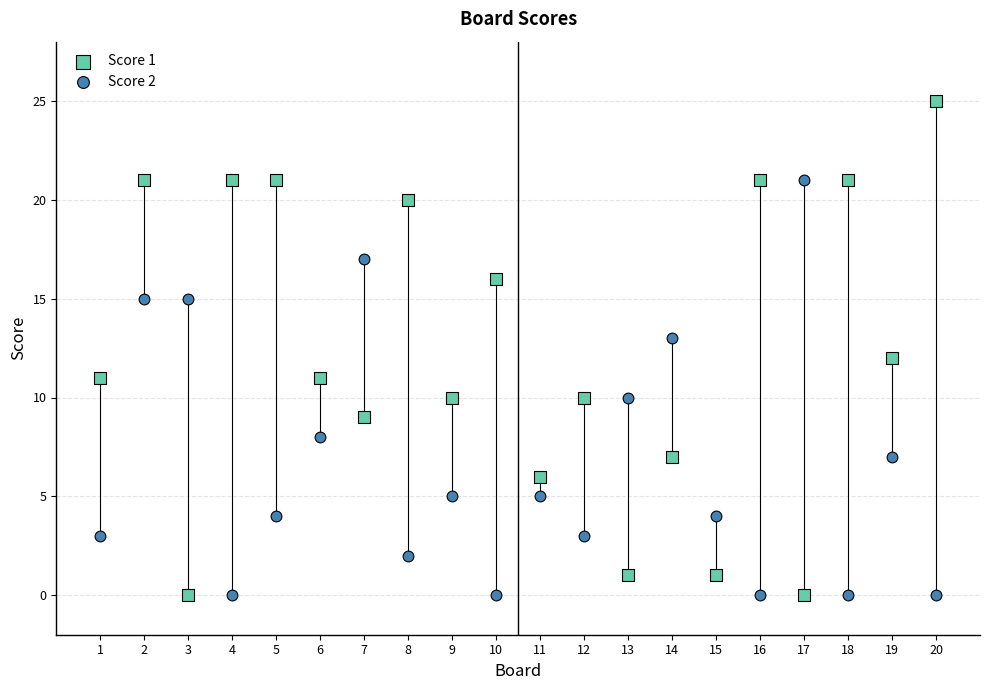

Which series has the widest spread of Y values?

Score 1